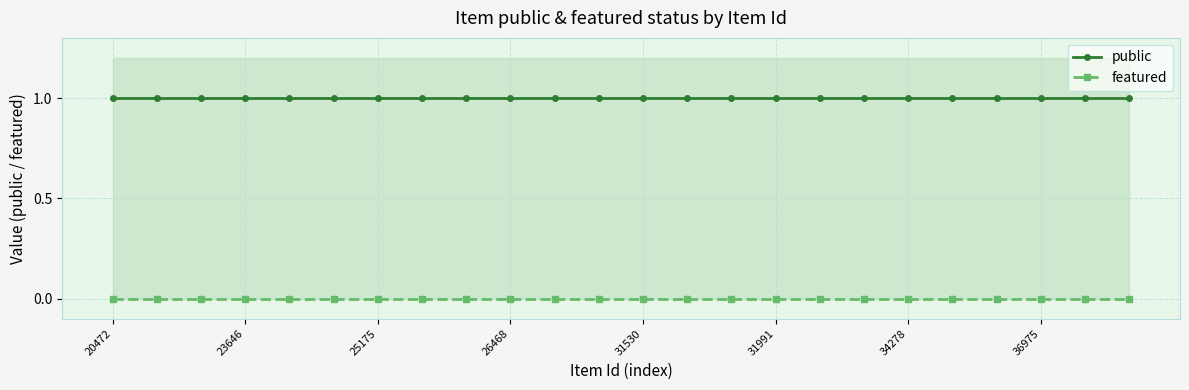

Is it true that public equals 2 at 20?

False